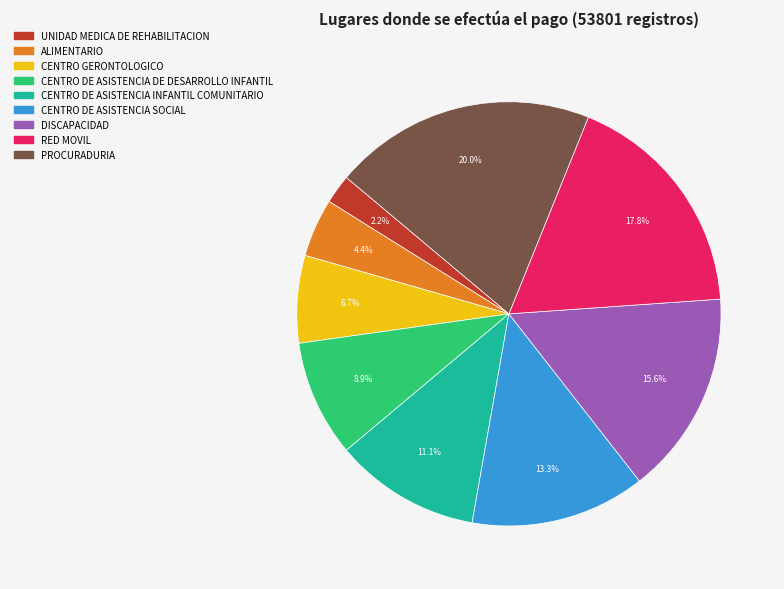

To the nearest percent, what is the combined percentage of ALIMENTARIO and DISCAPACIDAD?

20%